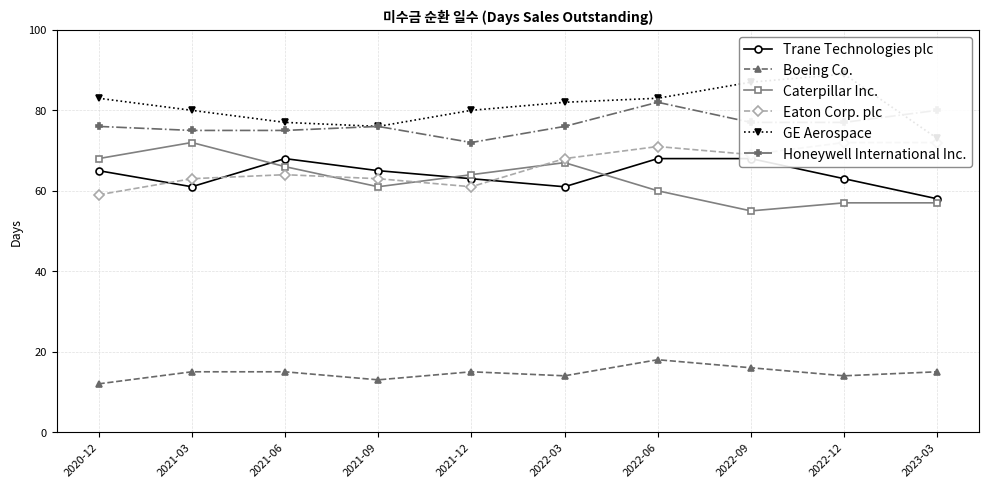

What are all the series names shown in the legend?

Trane Technologies plc, Boeing Co., Caterpillar Inc., Eaton Corp. plc, GE Aerospace, Honeywell International Inc.